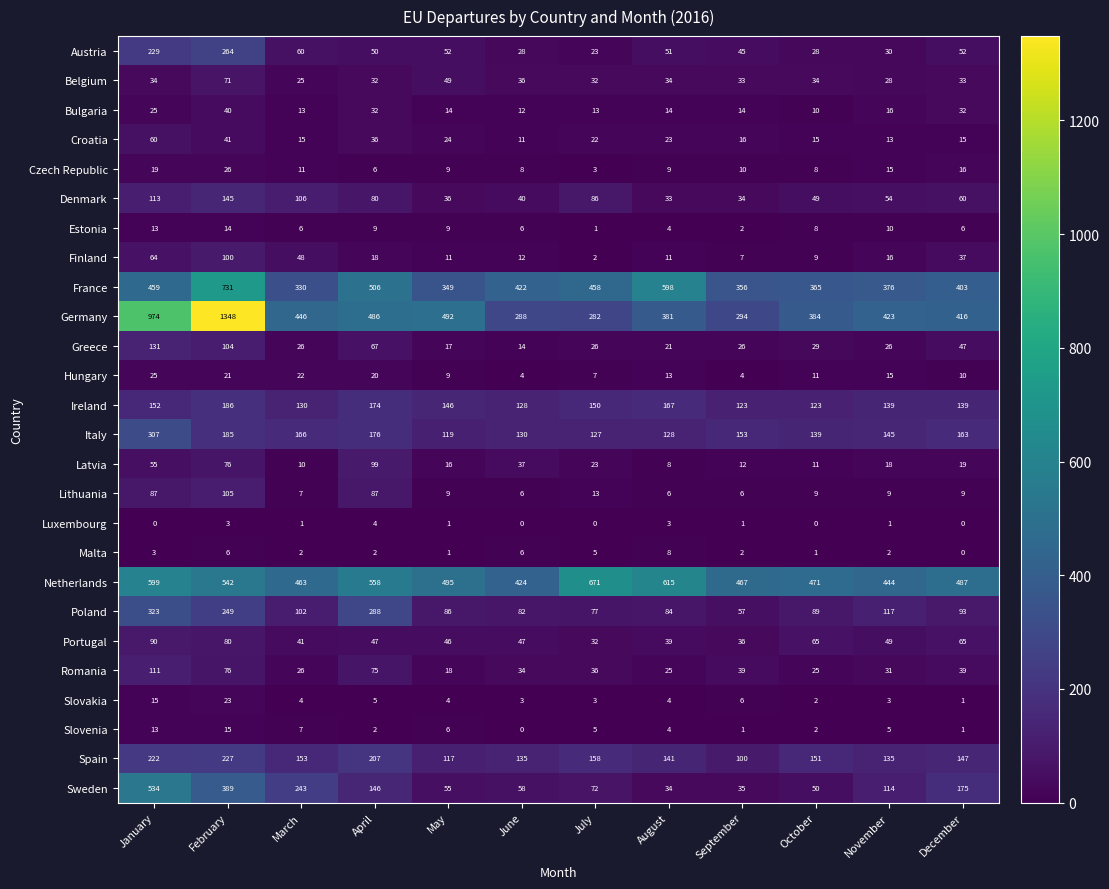

What is the spread (max minus min) of values at November?

443